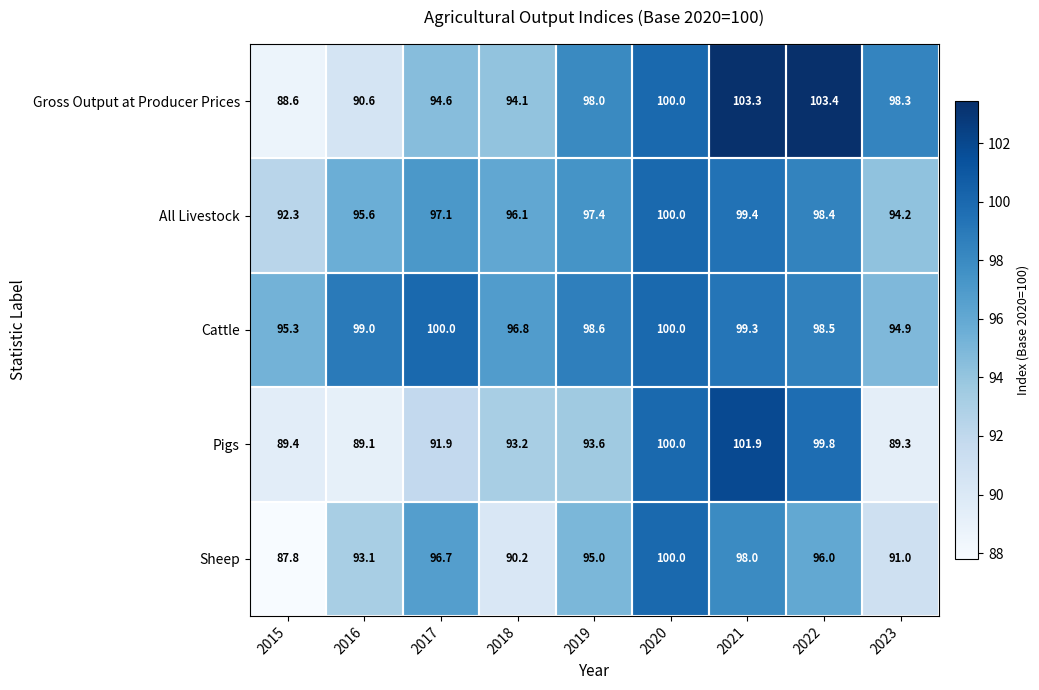

At which category is the sum across all series the highest?

2021